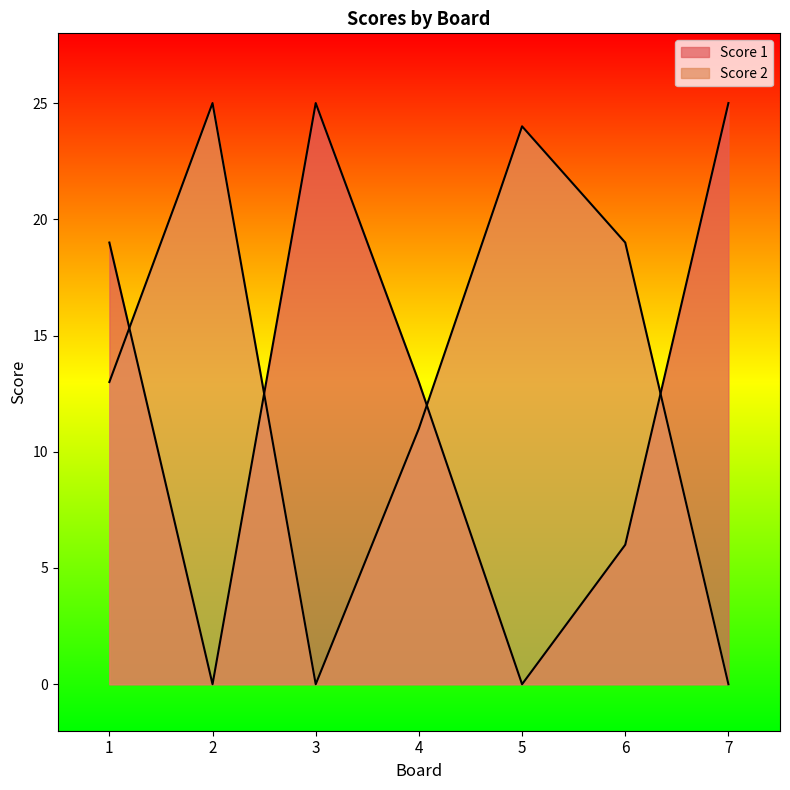

Which label corresponds to the smallest value in the chart?

2